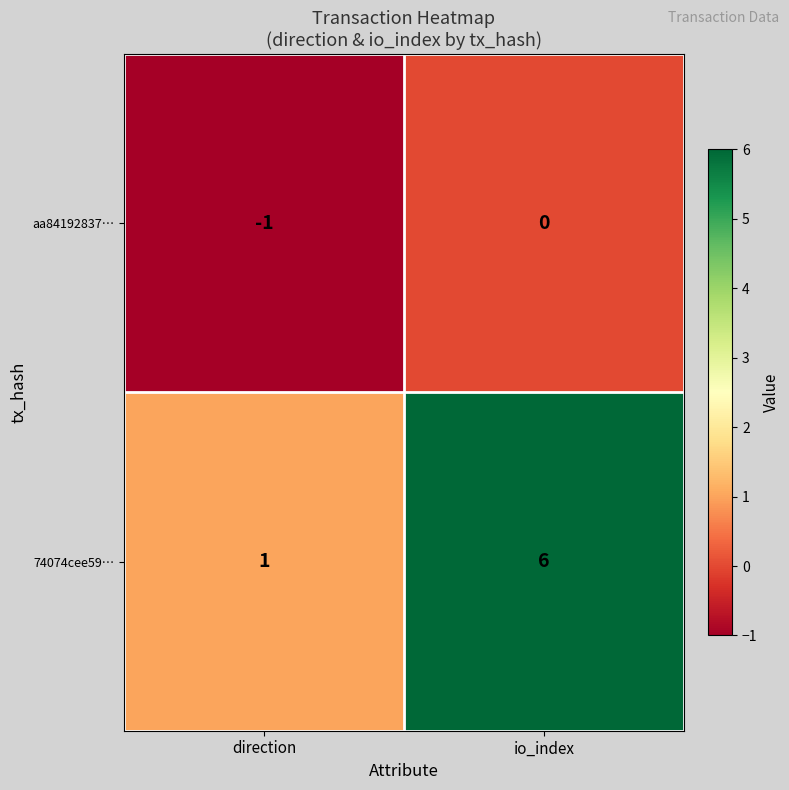

Which series has the largest total across all categories?

74074cee59…